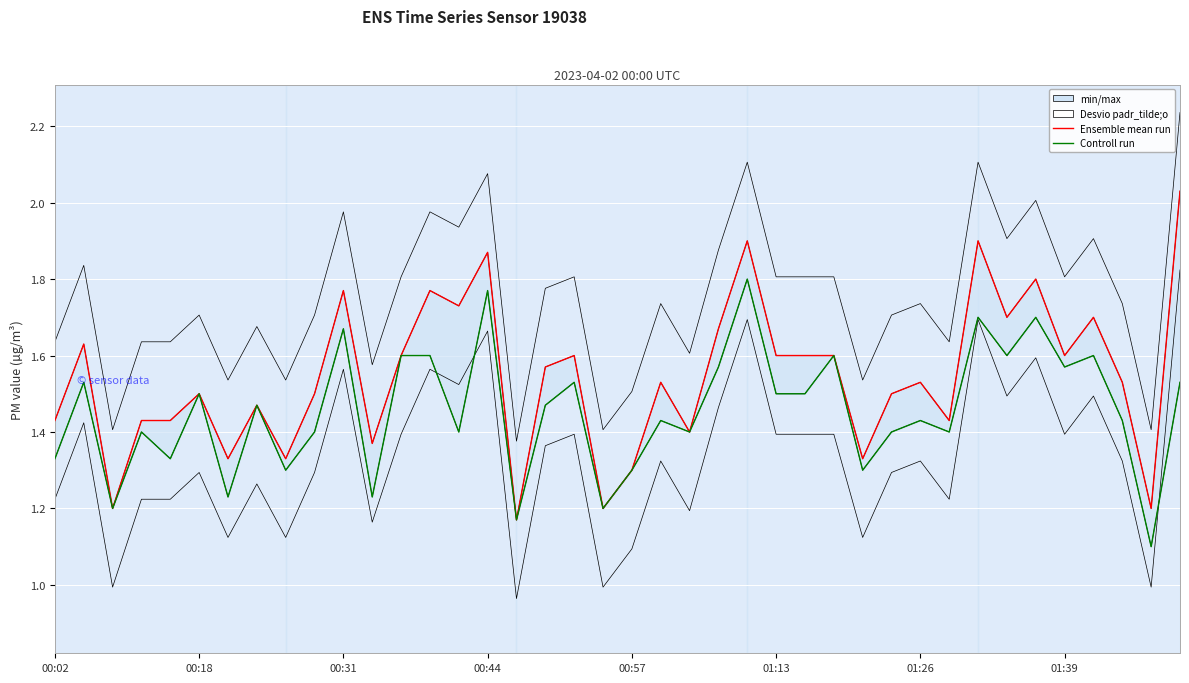

Is it true that Controll run equals 2.1 at 00:18?

False